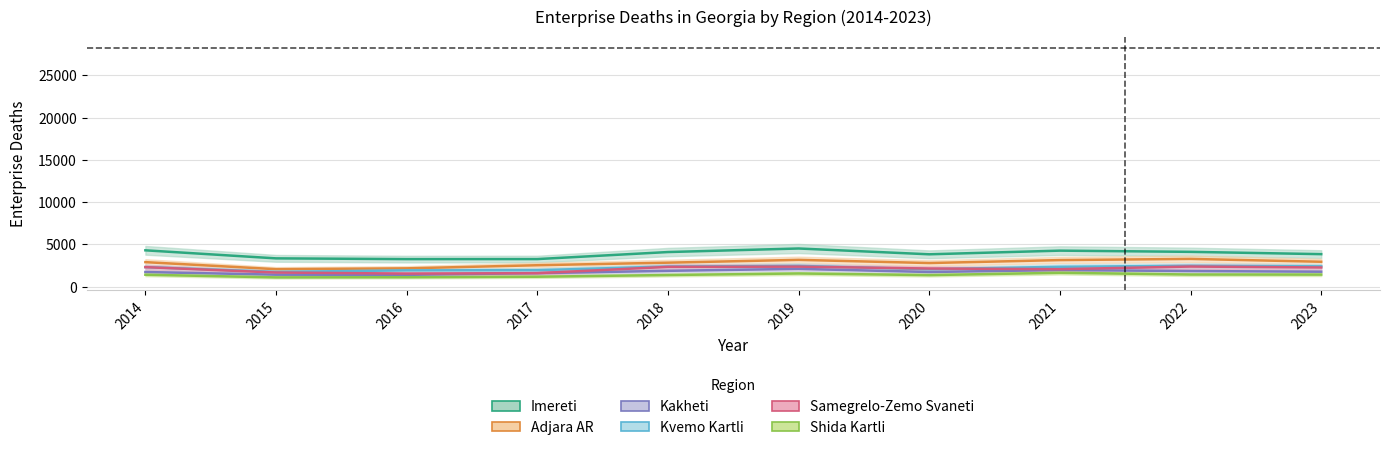

True or false: Kvemo Kartli and Imereti cross at least once.

False